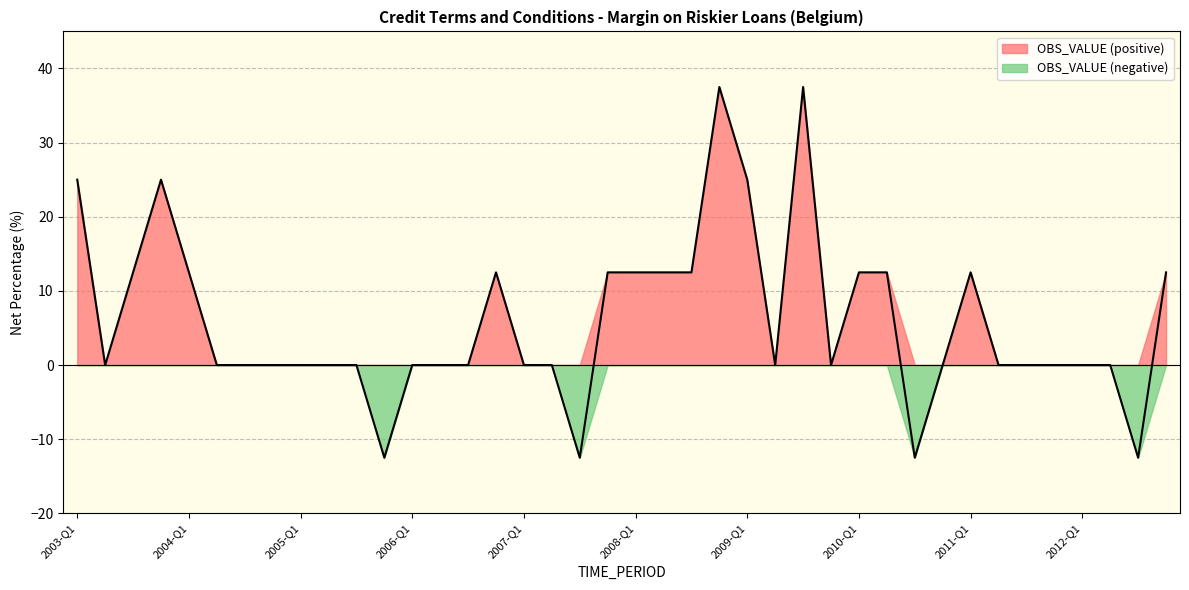

Rank the categories by value from lowest to highest.

2005-Q4, 2007-Q3, 2010-Q3, 2012-Q3, 2003-Q2, 2004-Q2, 2004-Q3, 2004-Q4, 2005-Q1, 2005-Q2, 2005-Q3, 2006-Q1, 2006-Q2, 2006-Q3, 2007-Q1, 2007-Q2, 2009-Q2, 2009-Q4, 2010-Q4, 2011-Q2, 2011-Q3, 2011-Q4, 2012-Q1, 2012-Q2, 2003-Q3, 2004-Q1, 2006-Q4, 2007-Q4, 2008-Q1, 2008-Q2, 2008-Q3, 2010-Q1, 2010-Q2, 2011-Q1, 2012-Q4, 2003-Q1, 2003-Q4, 2009-Q1, 2008-Q4, 2009-Q3